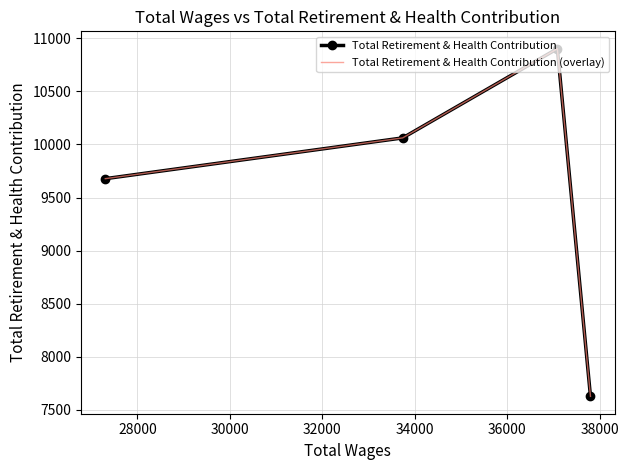

At how many categories does at least one series exceed 10841?

1